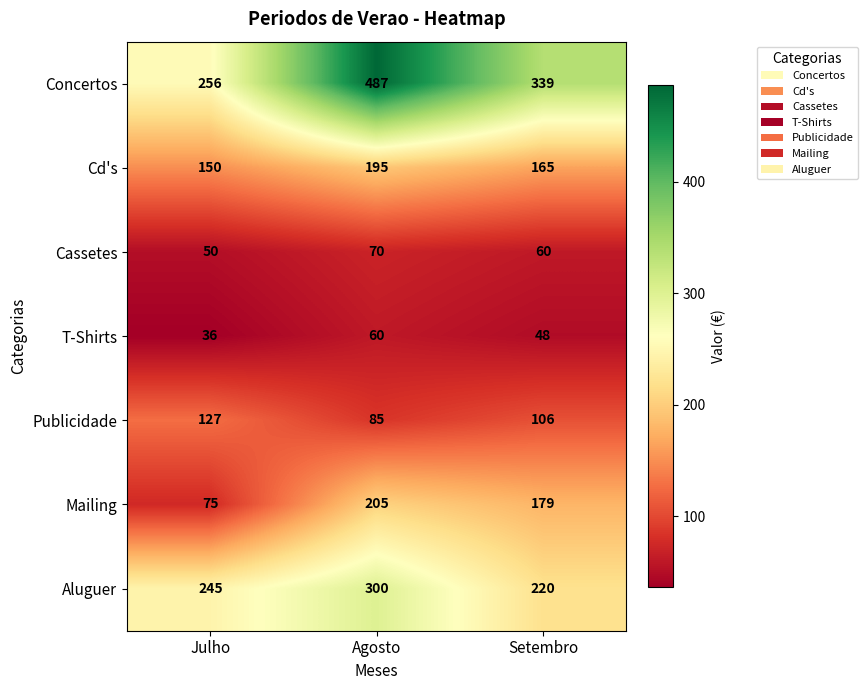

At which category does the chart reach its minimum across all series?

Julho